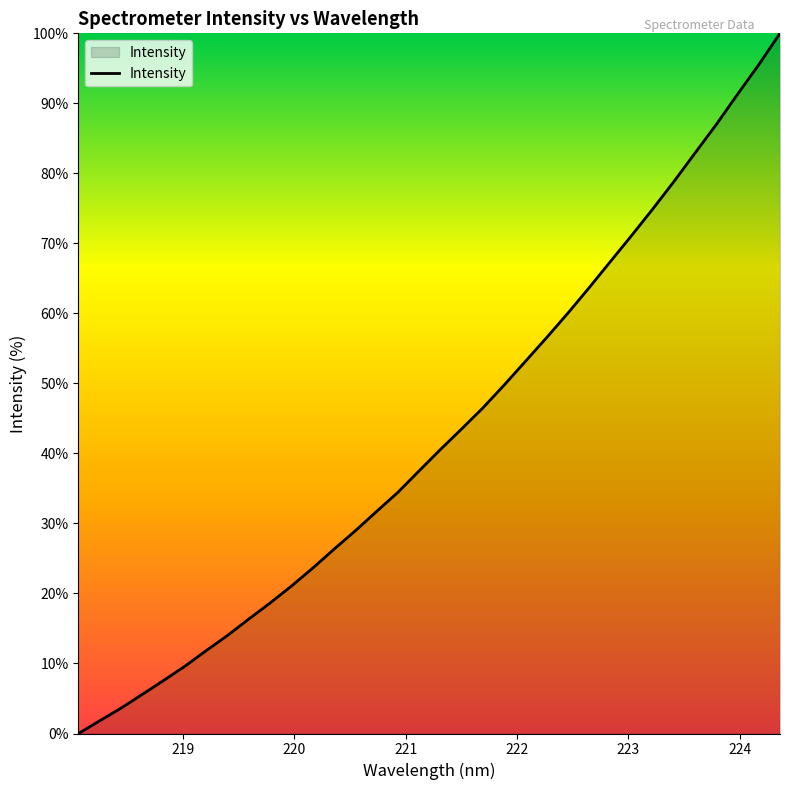

What is the maximum value shown in the chart?

100.0